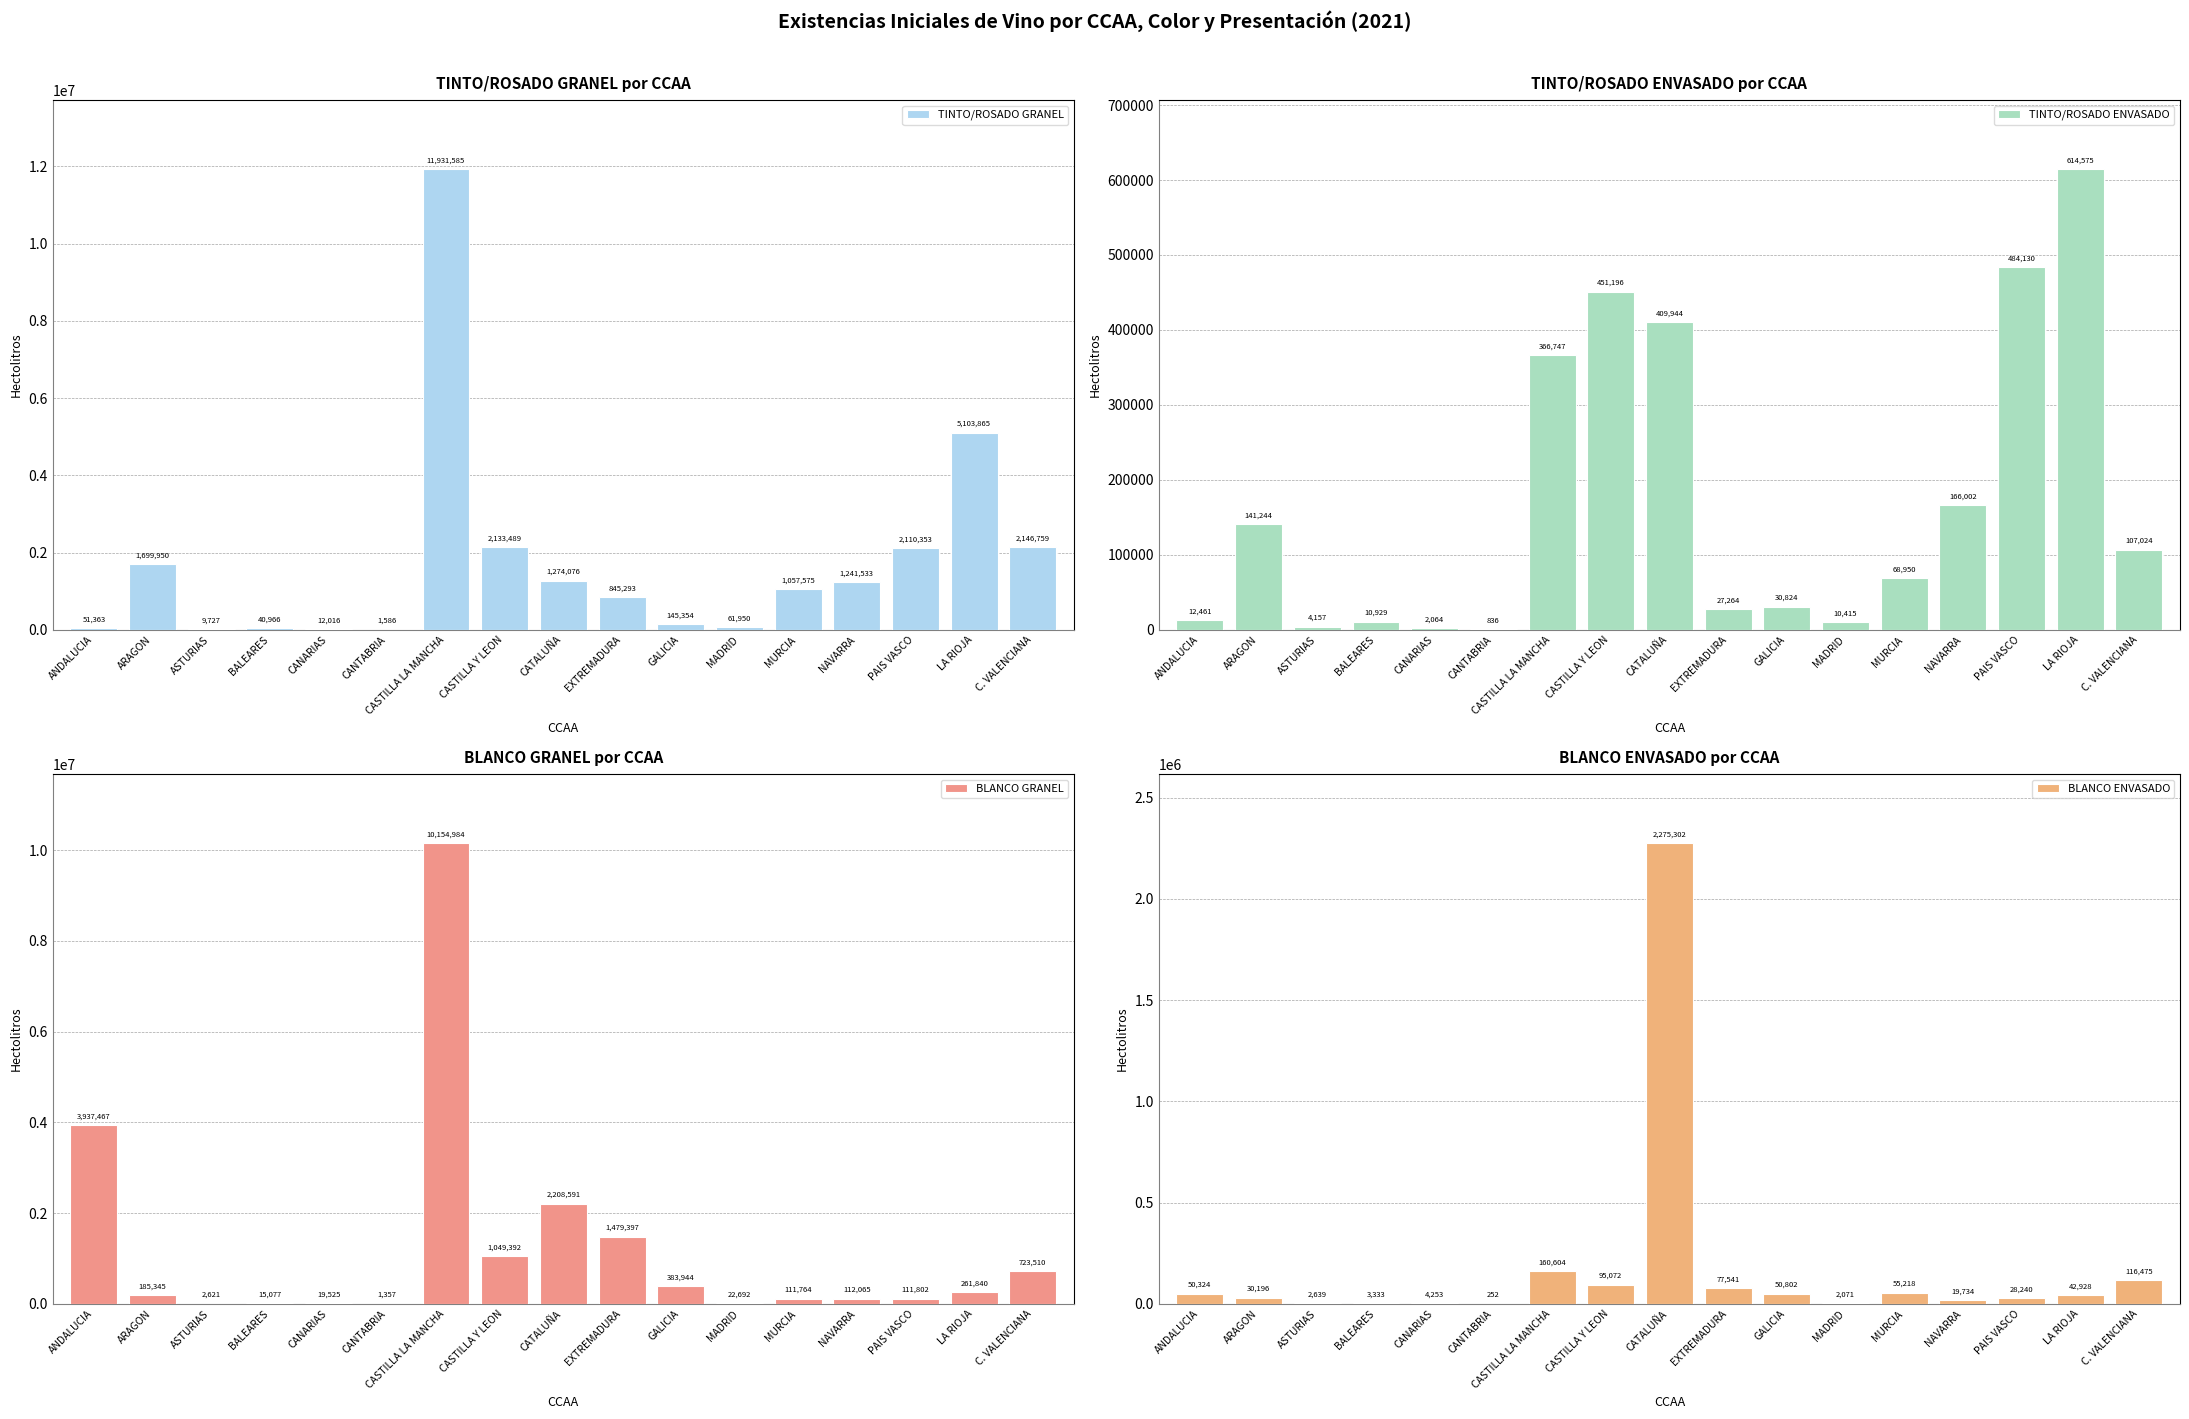

At how many categories does at least one series exceed 8184627?

1